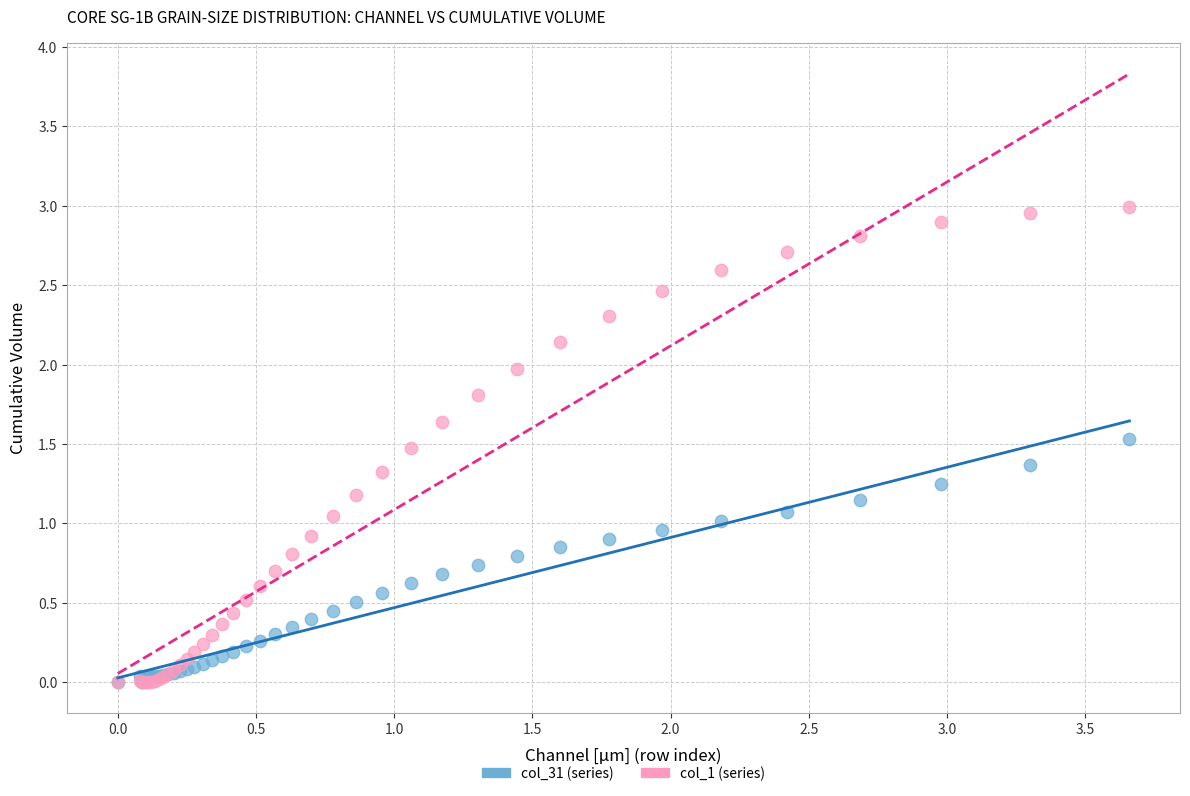

Which series reaches the maximum Y coordinate?

col_1 (series)